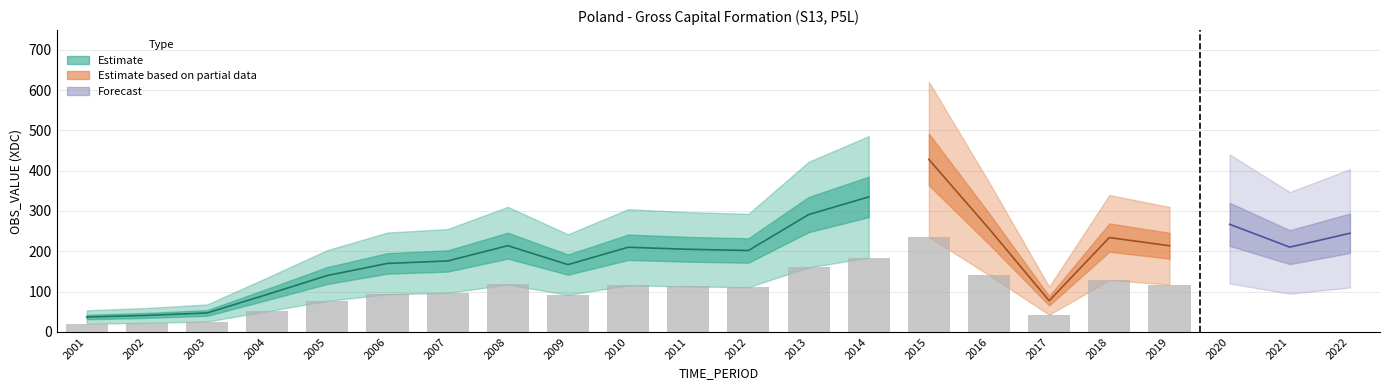

Does the chart contain stacked bars?

No